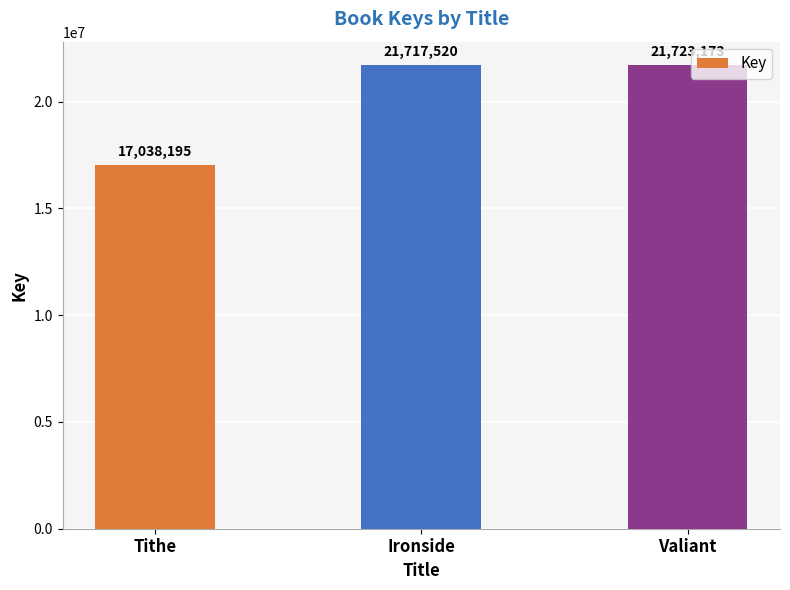

Is it true that the value at Tithe is 17038195?

True